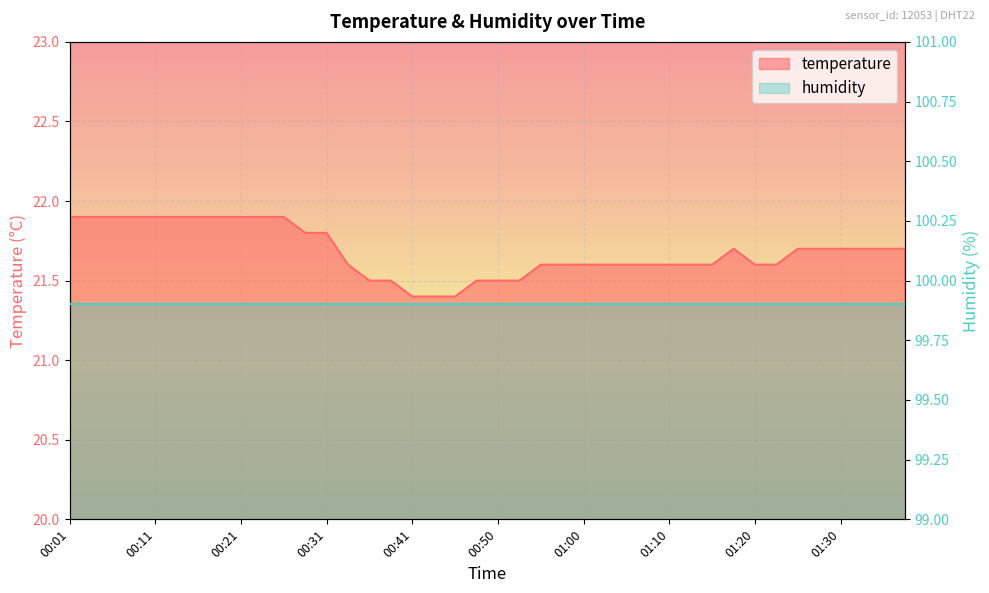

Which has a higher value, 00:58 or 00:26?

00:26